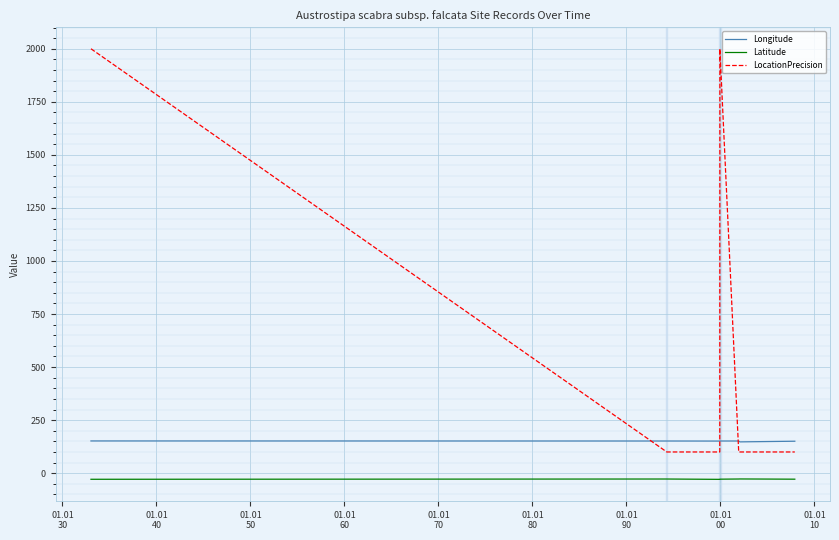

How many series are shown in this chart?

3